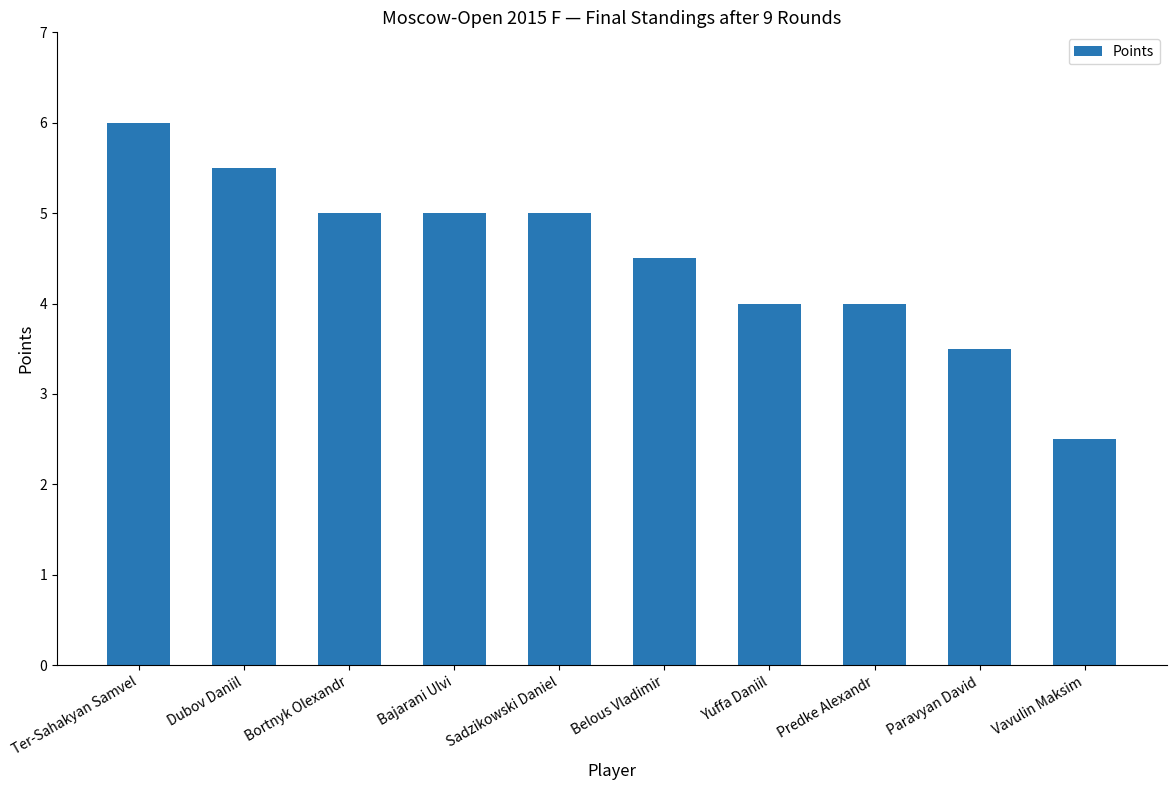

What is the ratio of the value at Paravyan David to the value at Vavulin Maksim?

1.4